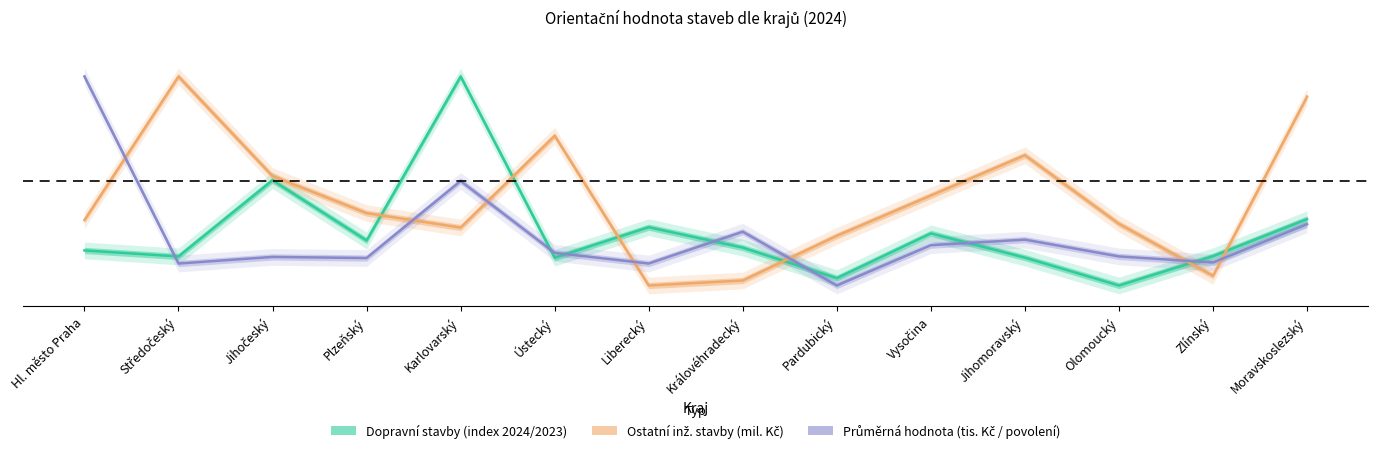

What is the sum of the Průměrná hodnota (tis. Kč / povolení) values at Královéhradecký and Karlovarský?

0.8